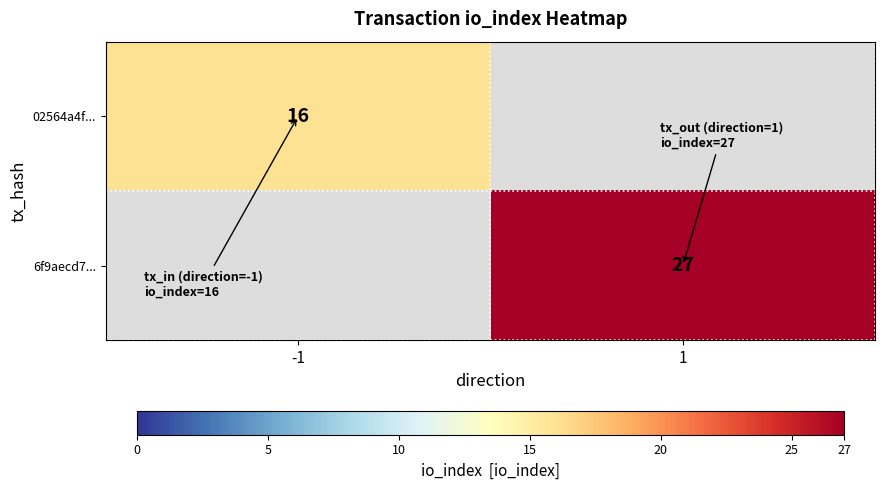

Is it true that 6f9aecd7... equals 15 at 1?

False